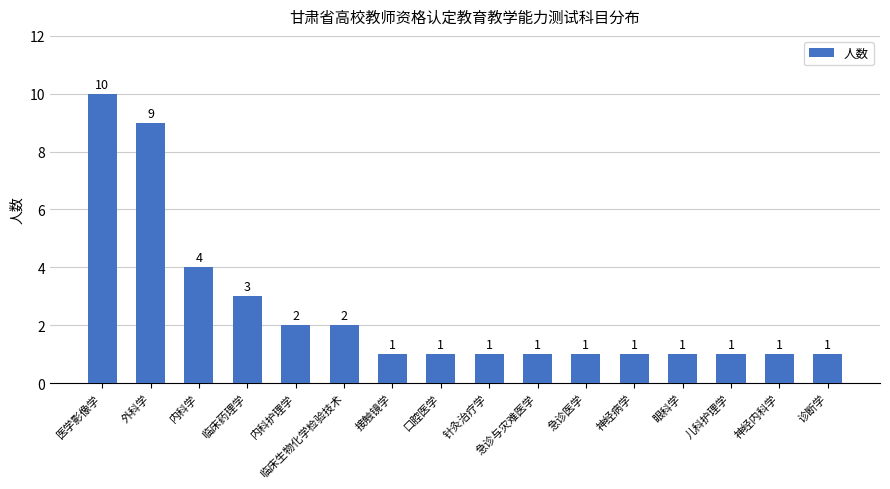

Are the bars grouped side by side (vs. stacked)?

No